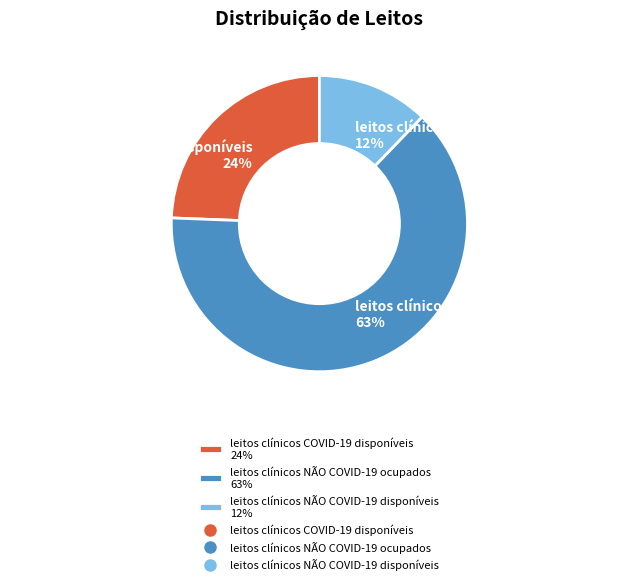

How many segments does this pie chart have?

3